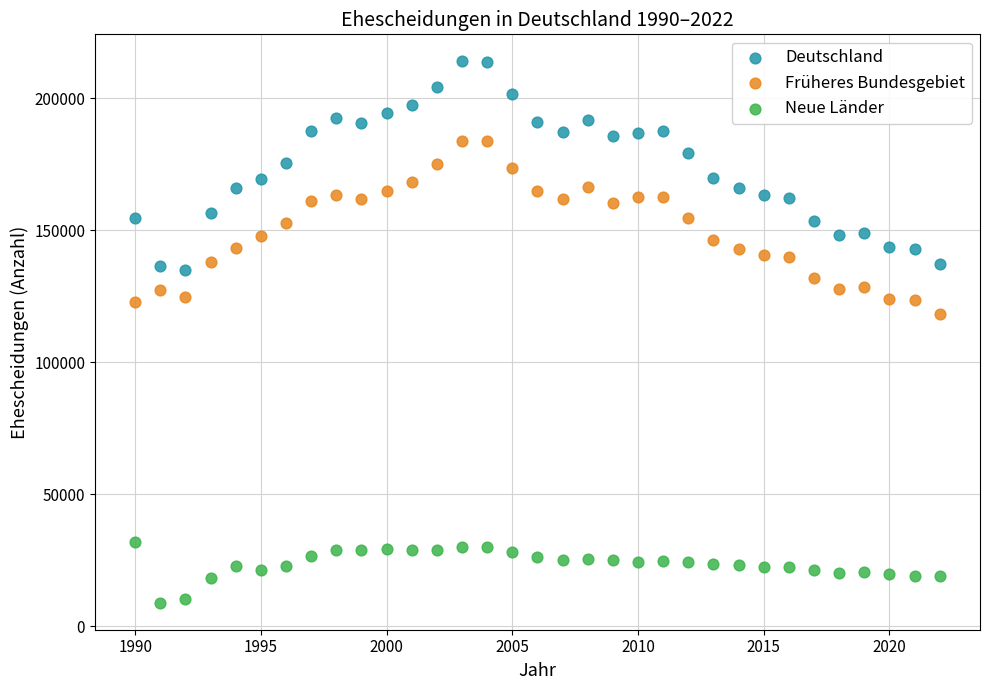

Across all series, what Y value is closest to 111475?

118120